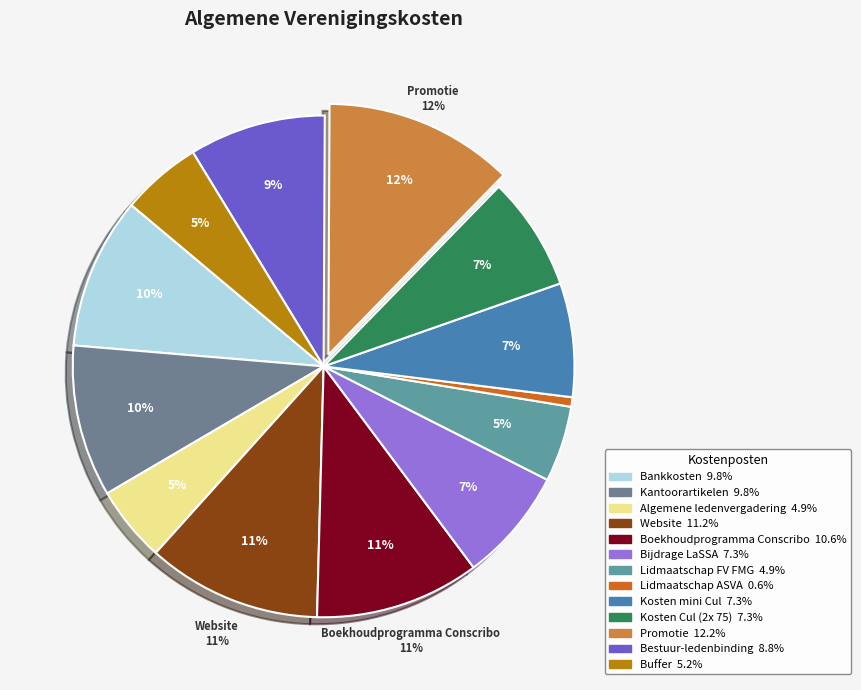

Combined, what portion of the pie is Kantoorartikelen and Bijdrage LaSSA?

17.1%